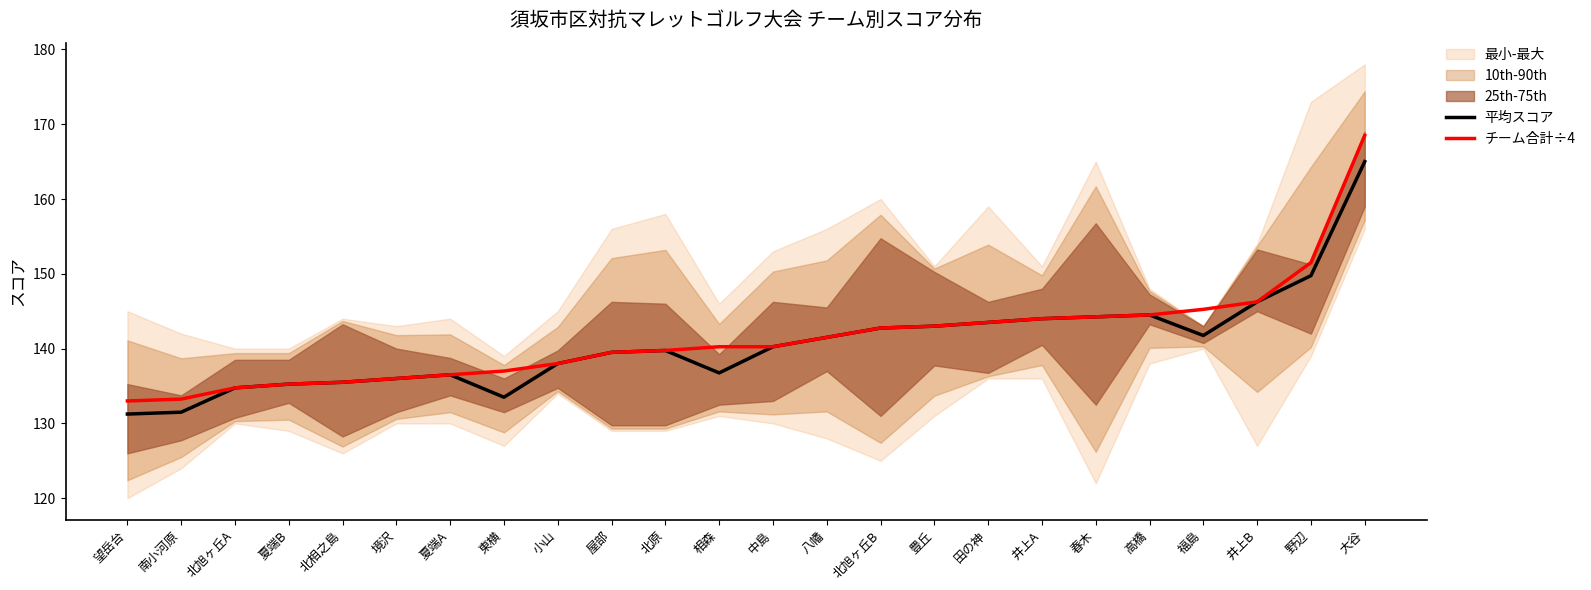

At how many categories does at least one series exceed 137?

16